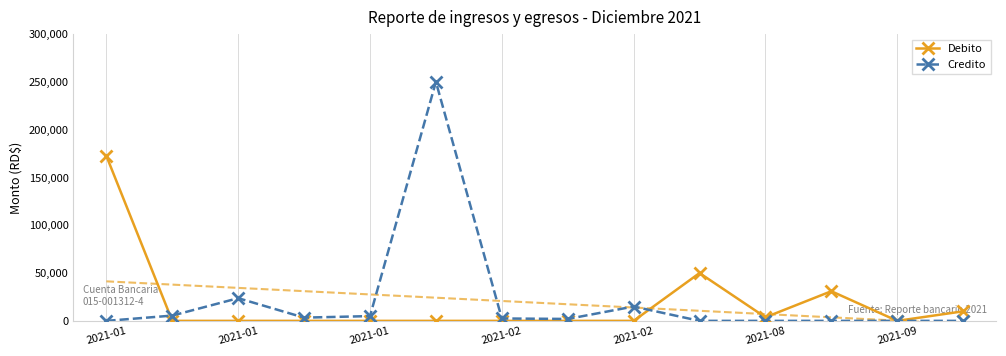

What is the difference between the maximum and minimum values in the Credito series?

250000.0